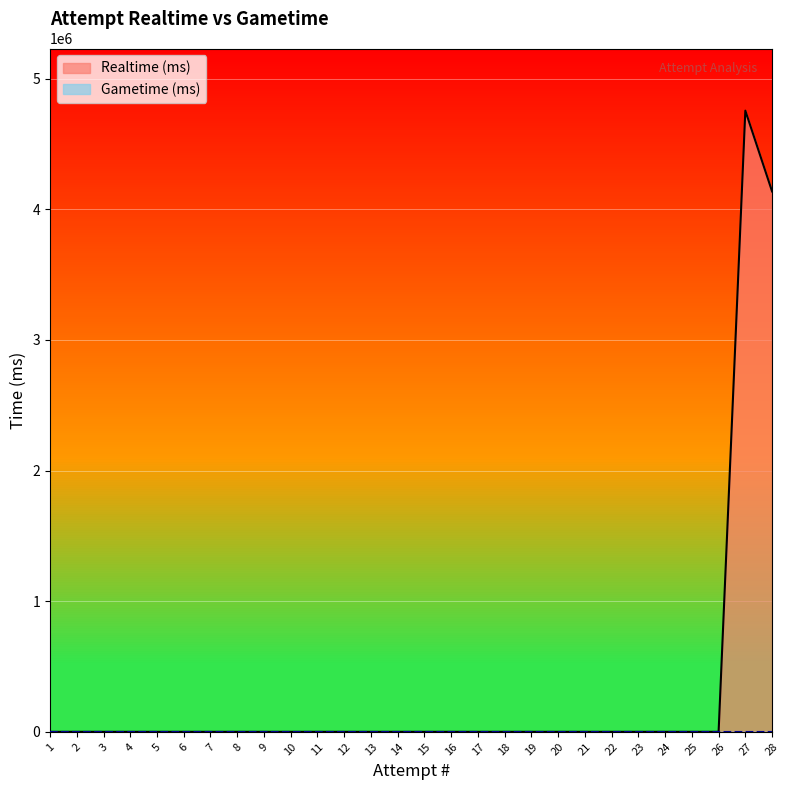

At which label is the value closest to 2377879?

28